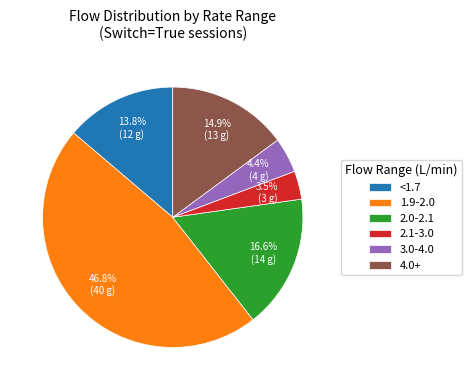

Is 1.9-2.0 the majority of the pie?

No